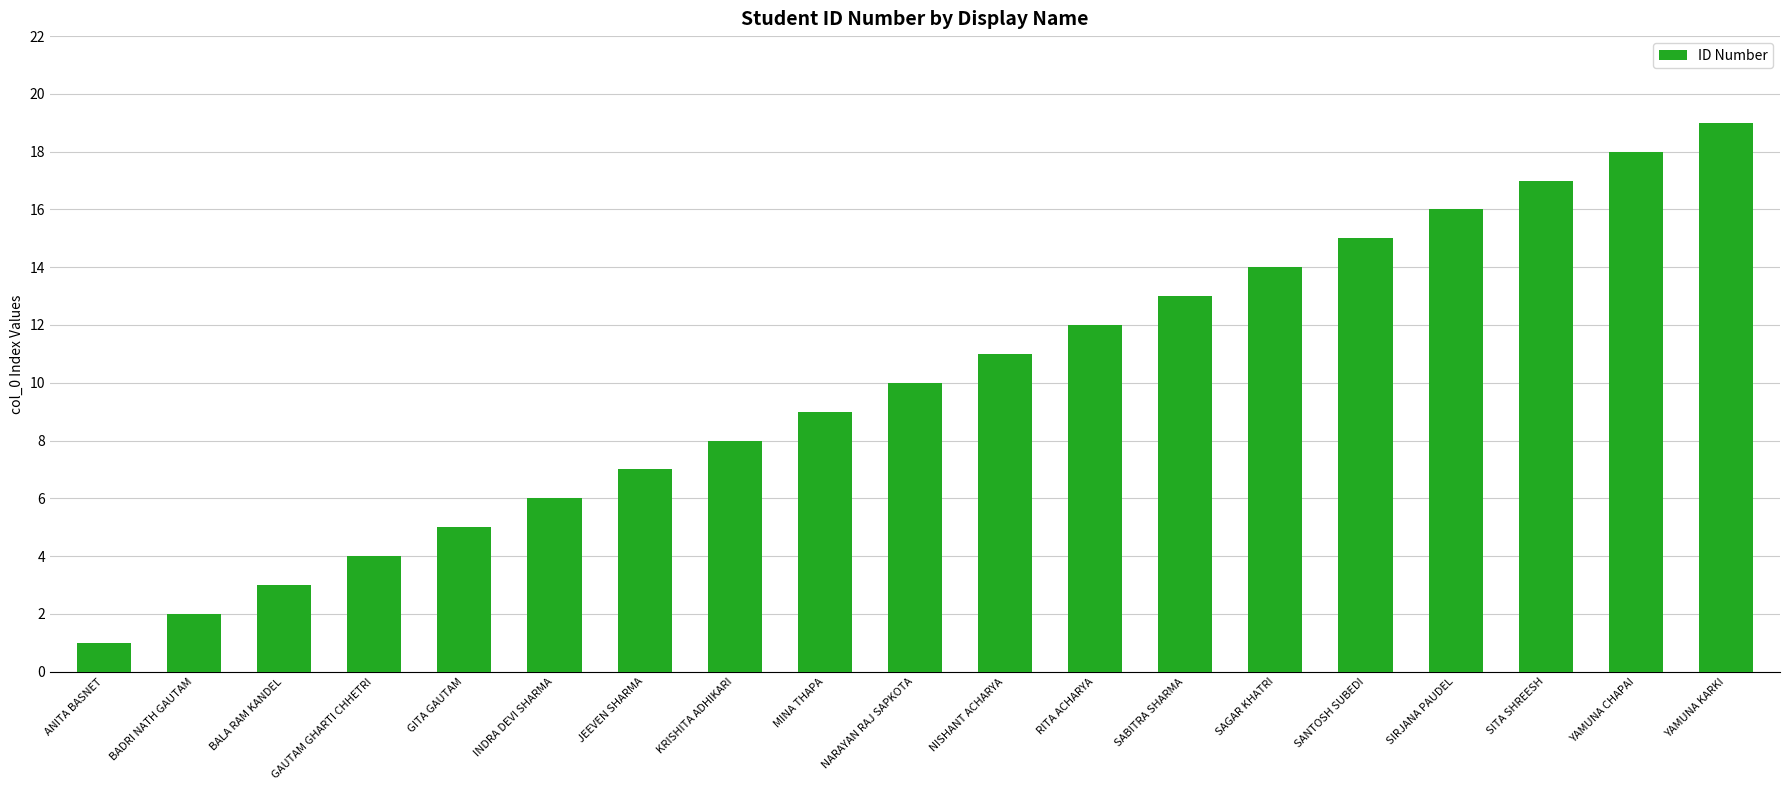

The chart shows a value of 5 at BALA RAM KANDEL. True or false?

False